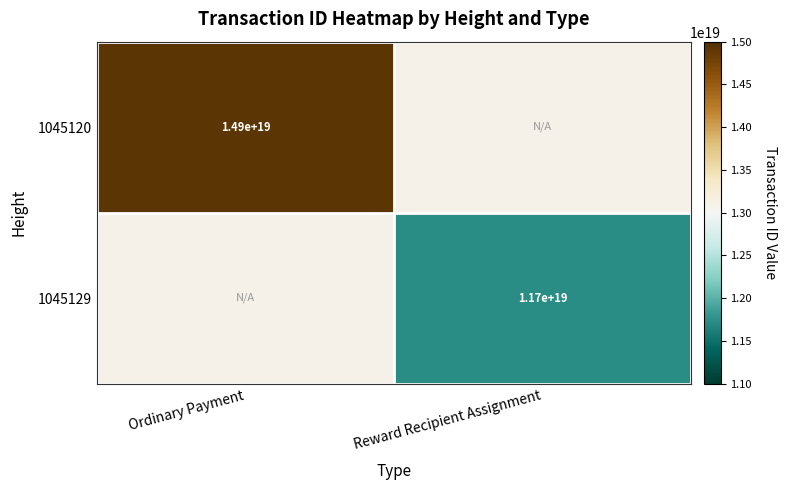

Is the value of 1045120 at Ordinary Payment greater than the value of 1045129 at Reward Recipient Assignment?

Yes